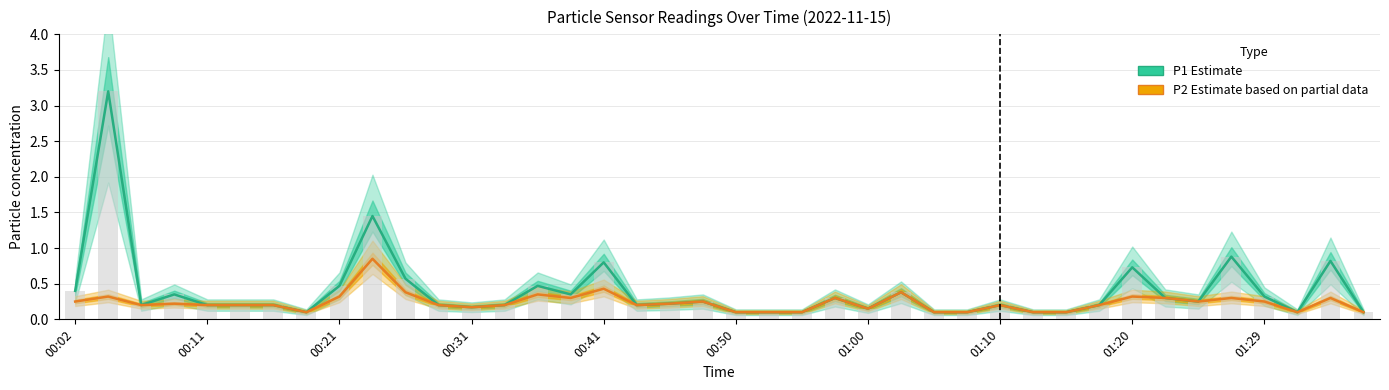

What is the minimum value for P2 (Estimate based on partial data)?

0.1